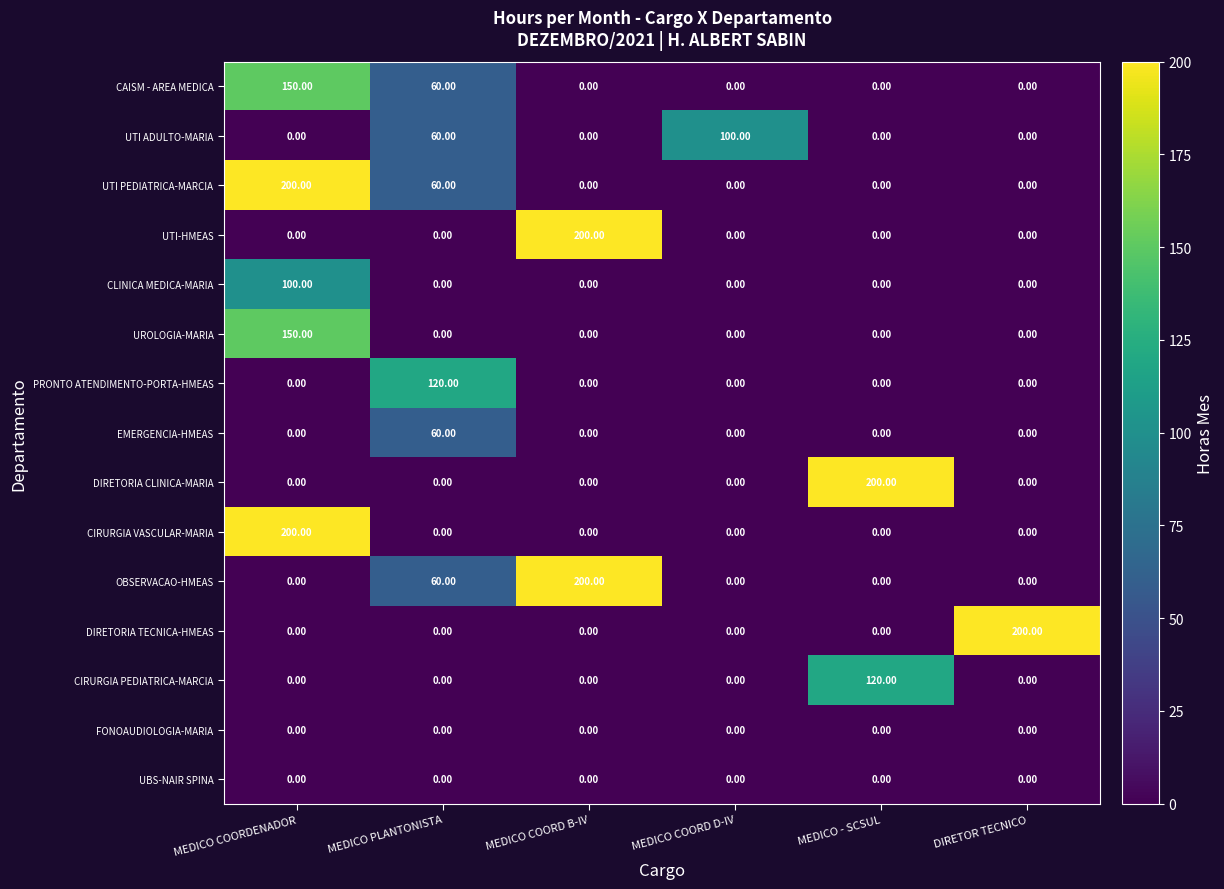

At which category is the sum across all series the highest?

MEDICO COORDENADOR